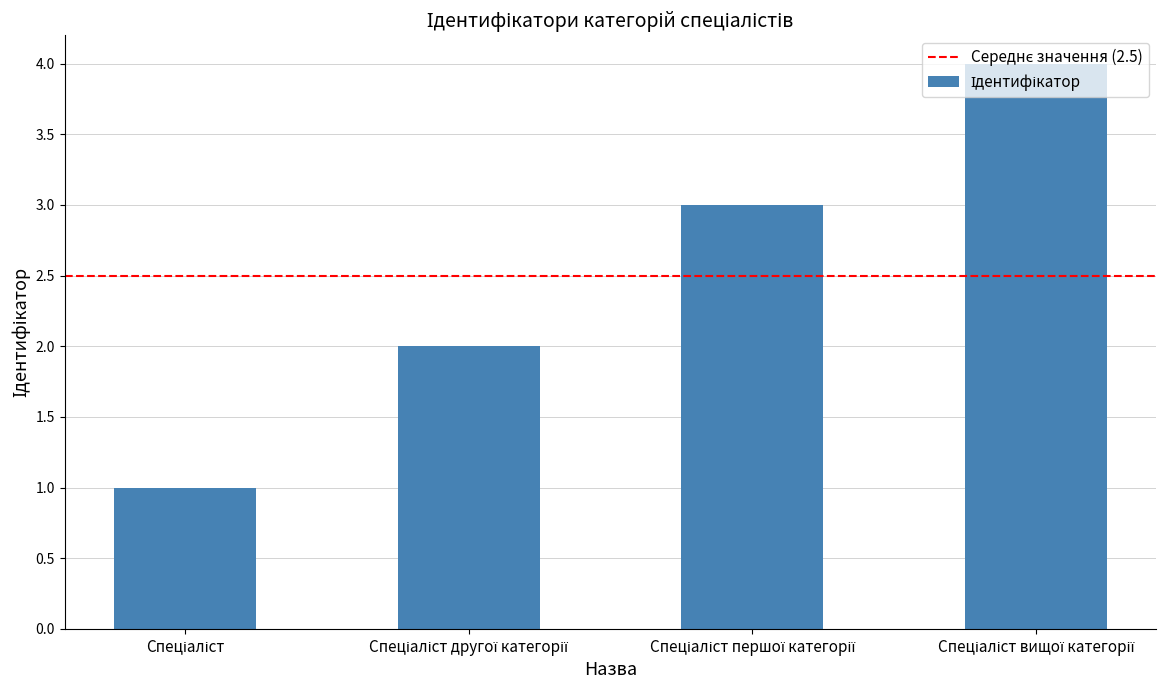

What is the value of the 3rd bar from the left?

3